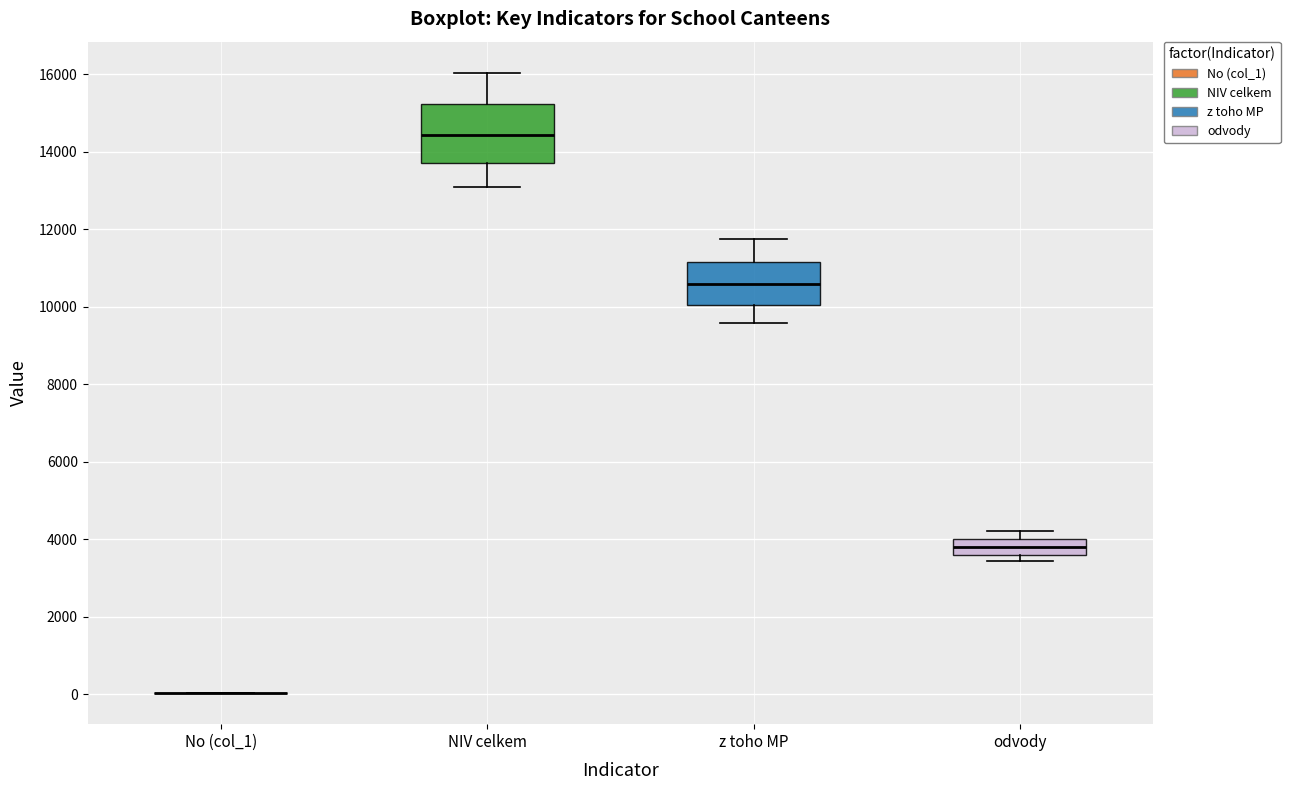

Where does the upper whisker of the box for z toho MP end on the y-axis? The values are not printed on the chart, so give them approximately, as read against the axis.

11800